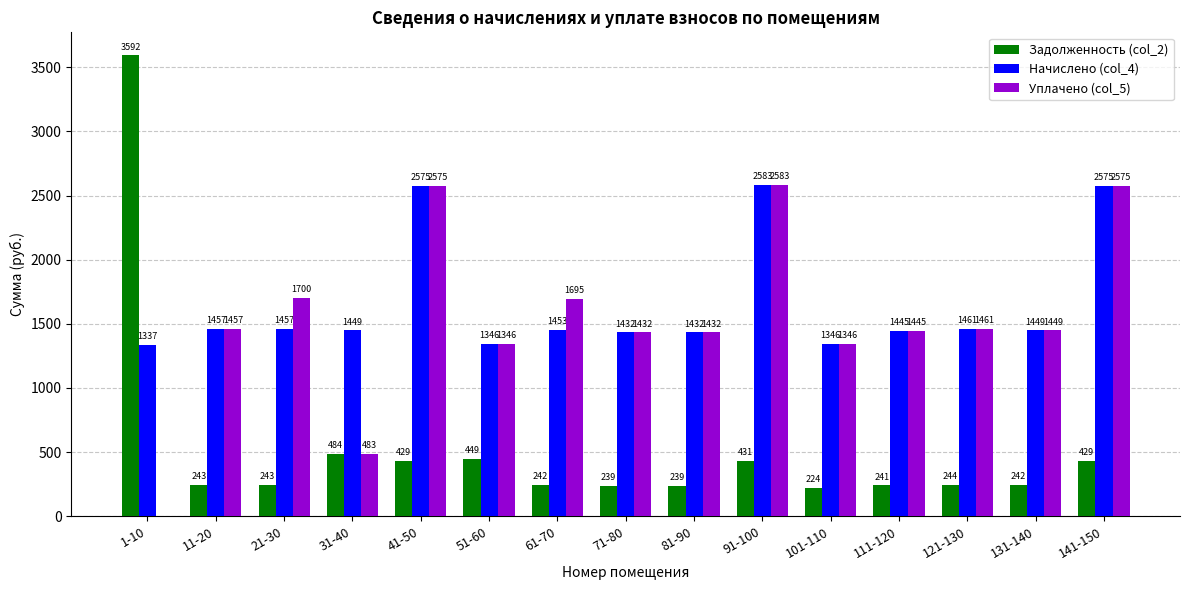

What are all the series names shown in the legend?

Задолженность (col_2), Начислено (col_4), Уплачено (col_5)